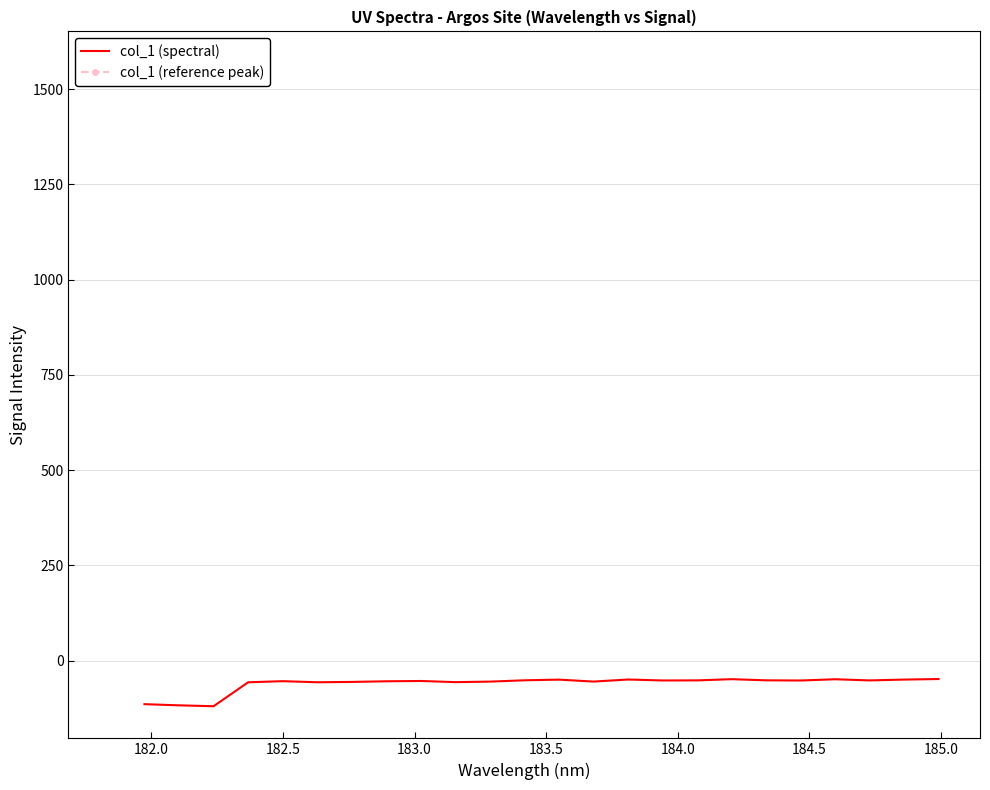

Reading right to left, list all the values displayed in this chart.

-48.1	-49.6	-51.8	-48.8	-52.1	-51.6	-48.6	-51.7	-52.0	-49.4	-54.8	-49.7	-51.5	-54.9	-56.3	-53.3	-54.1	-55.7	-56.6	-53.8	-56.7	-119.5	-117.2	-114.1